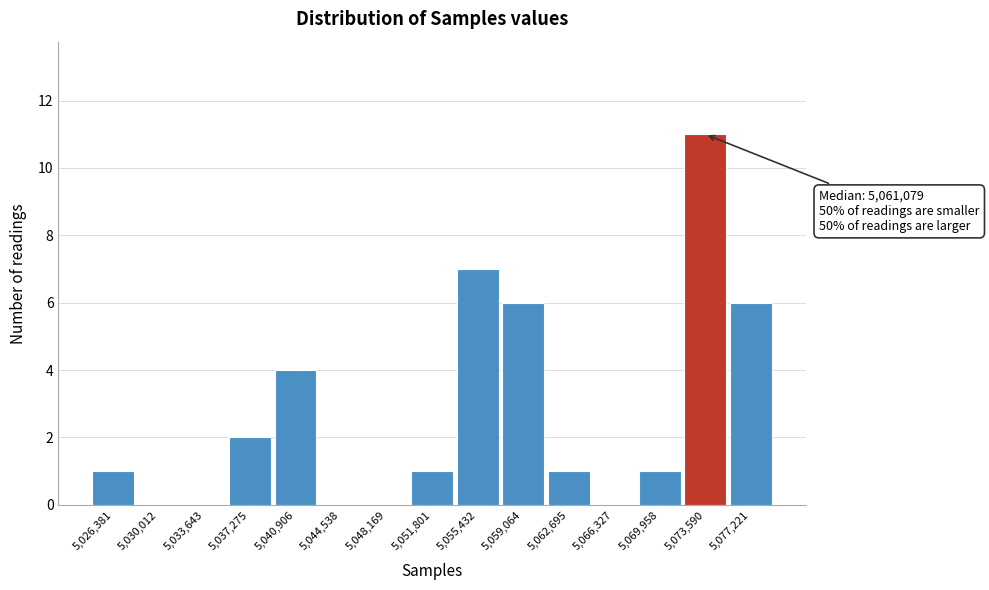

Reading right to left, transcribe all the data shown in this chart.

5,077,221=6	5,073,590=11	5,069,958=1	5,066,327=0	5,062,695=1	5,059,064=6	5,055,432=7	5,051,801=1	5,048,169=0	5,044,538=0	5,040,906=4	5,037,275=2	5,033,643=0	5,030,012=0	5,026,381=1